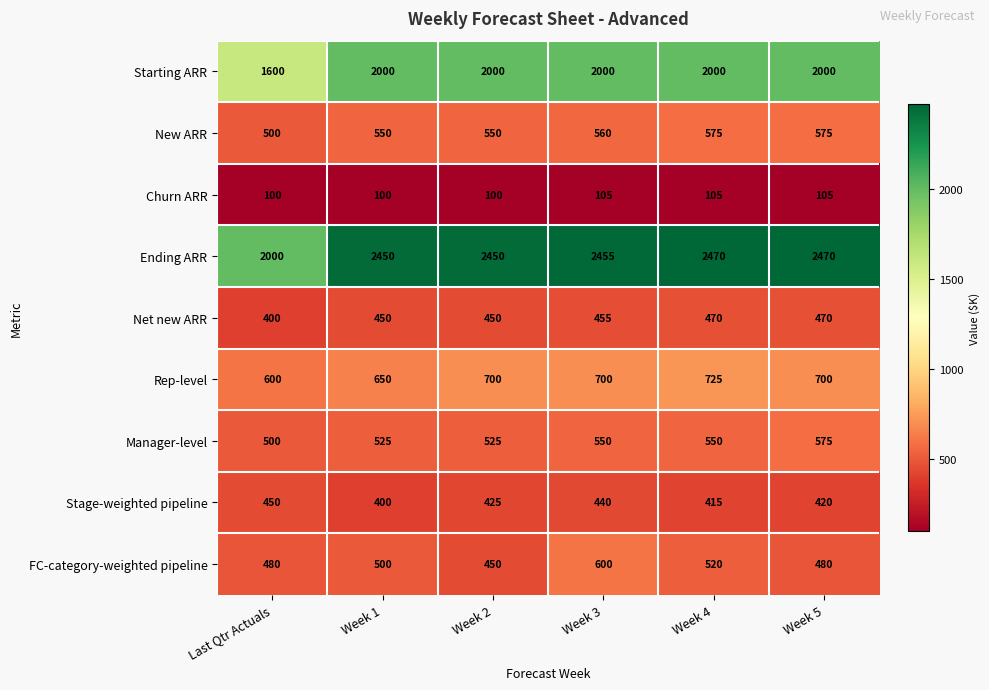

What is the difference between the highest and lowest values at Week 3?

2350